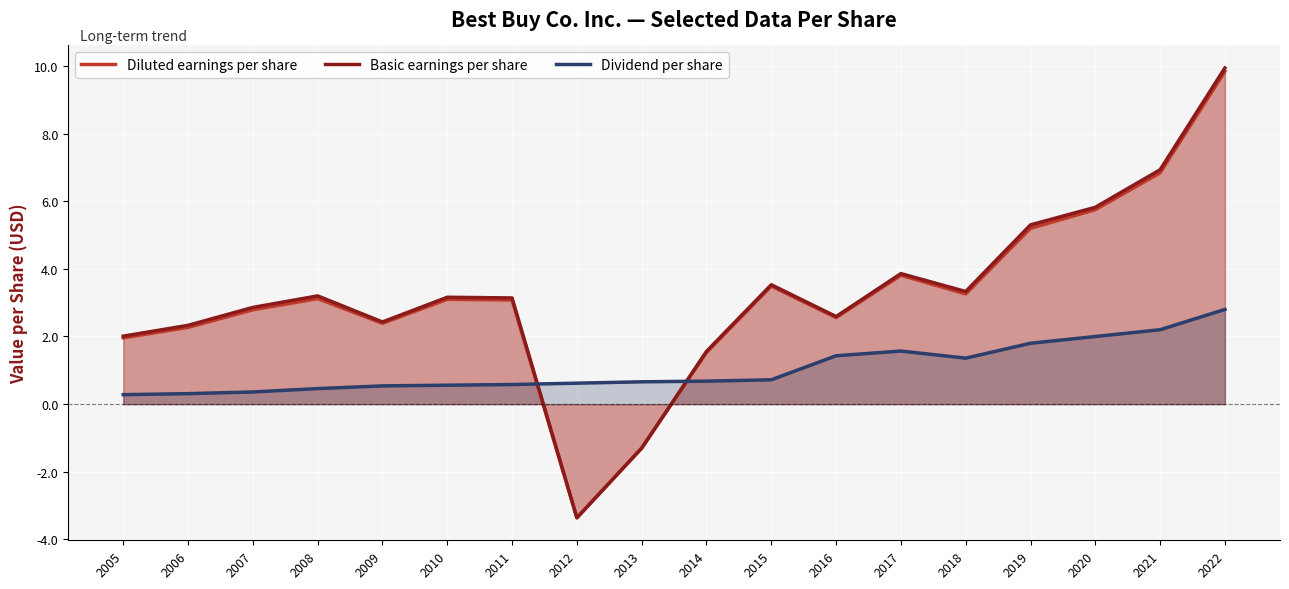

True or false: Basic earnings per share and Diluted earnings per share cross at least once.

False